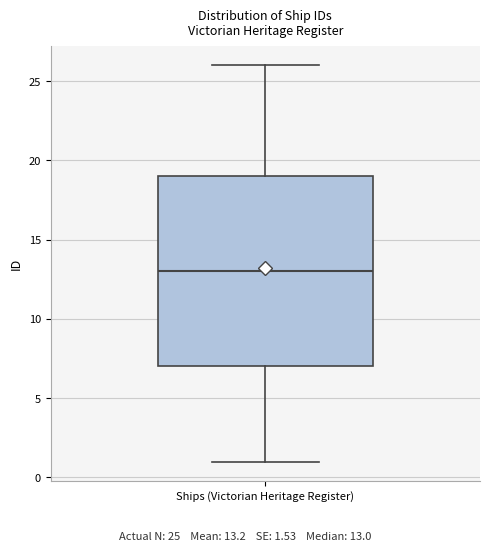

Read this box plot against the y-axis: the position of the median line, the range covered by the box, and the ends of both whiskers. The values are not printed on the chart, so give them approximately, as read against the axis.

median 13, box 7 to 19, whiskers 1 to 26